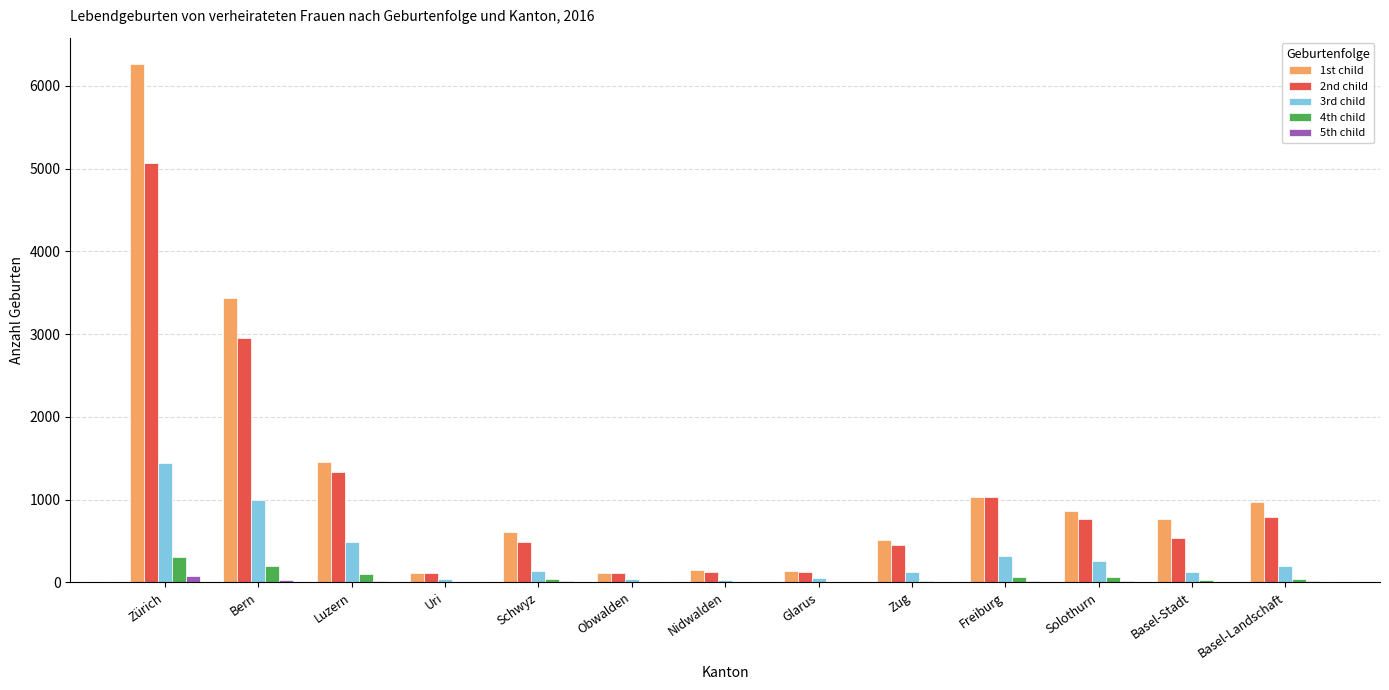

What is the maximum value shown in the chart?

6268